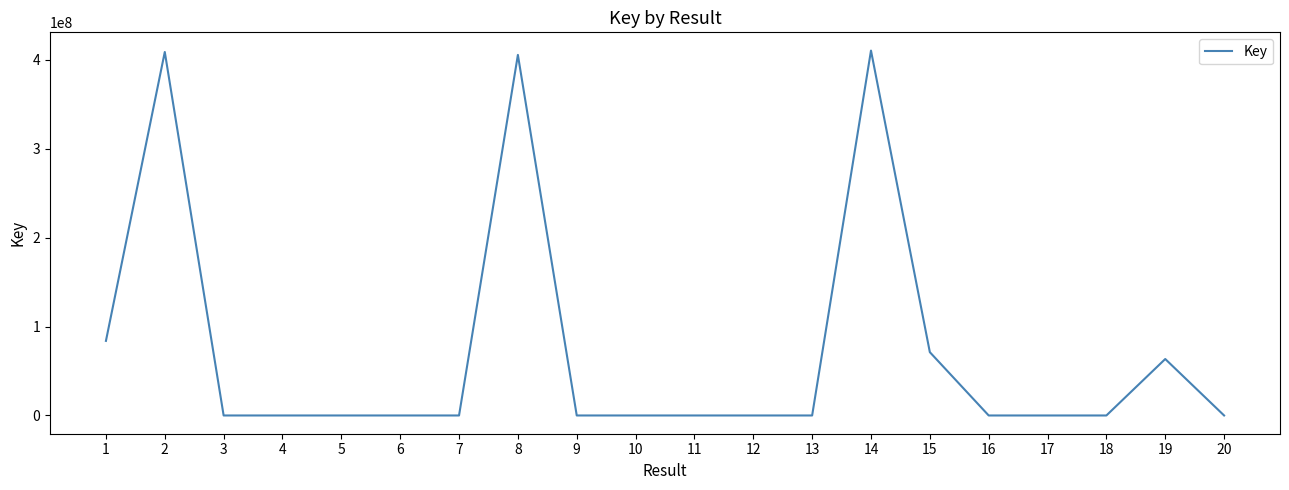

Is it true that the value at 19 is 63465542?

True